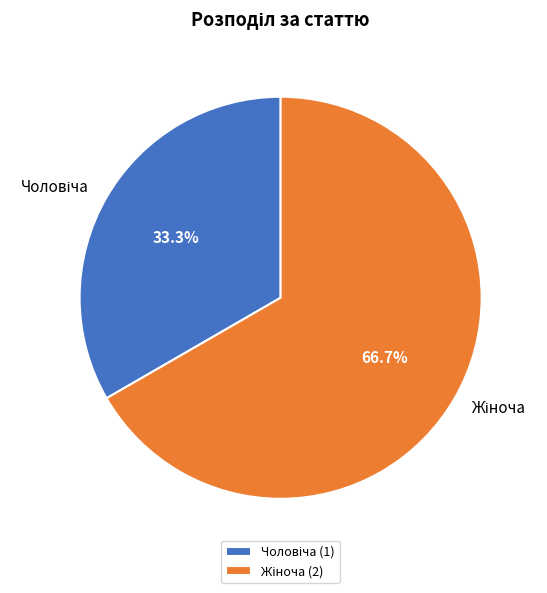

How many segments does this pie chart have?

2